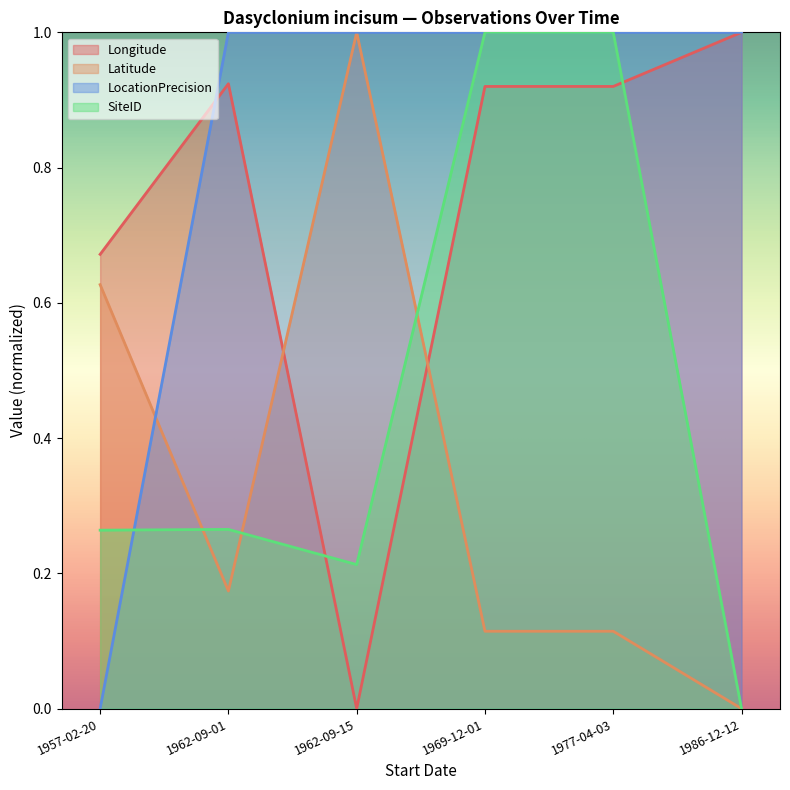

What are all the series names shown in the legend?

Longitude, Latitude, LocationPrecision, SiteID